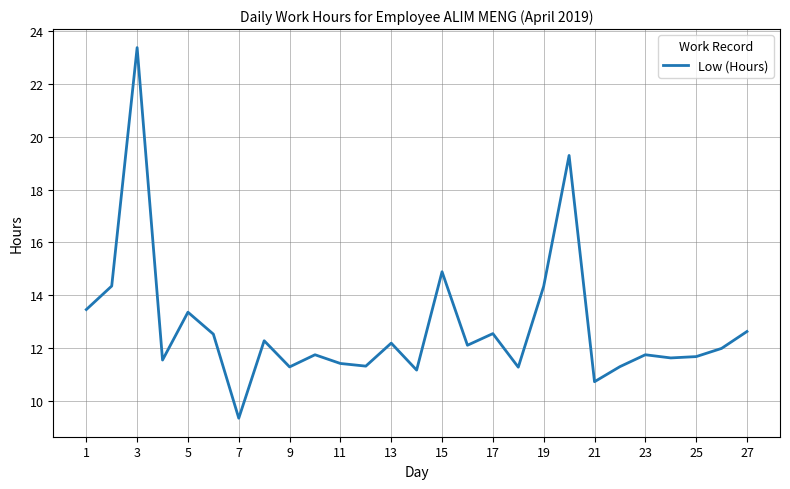

What is the greatest value displayed?

23.4